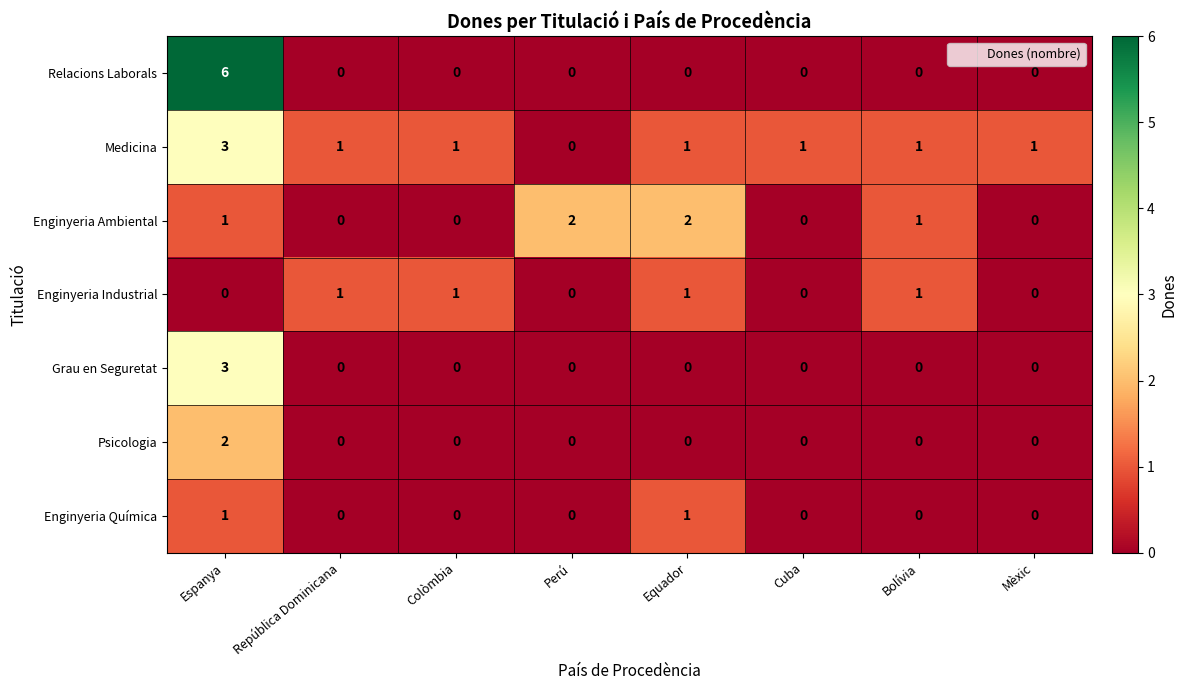

Which label corresponds to the largest value in the chart?

Espanya